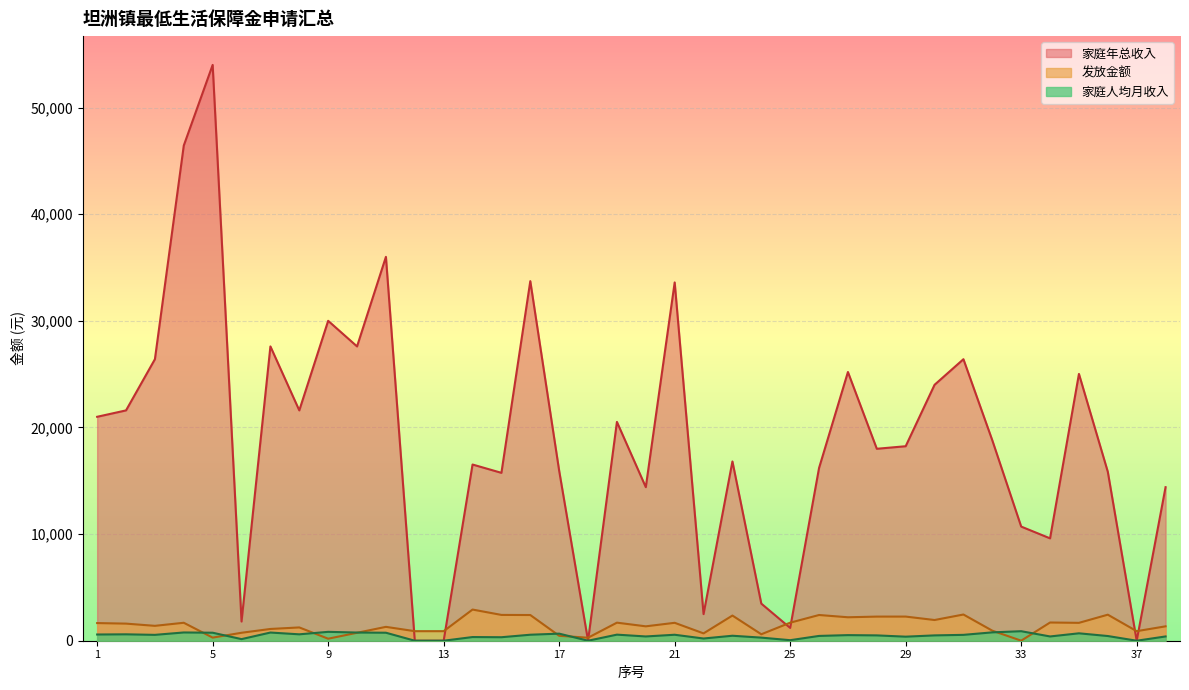

What is the sum of all 家庭年总收入 values?

710868